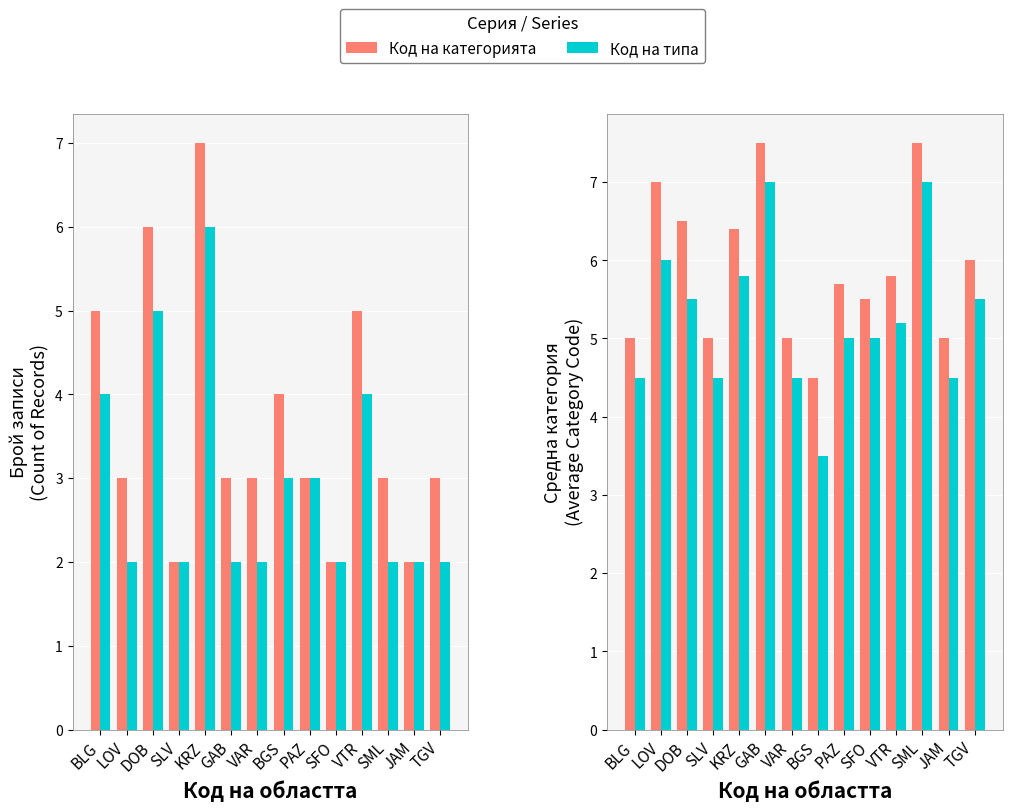

Which series has the widest spread of values?

Код на типа